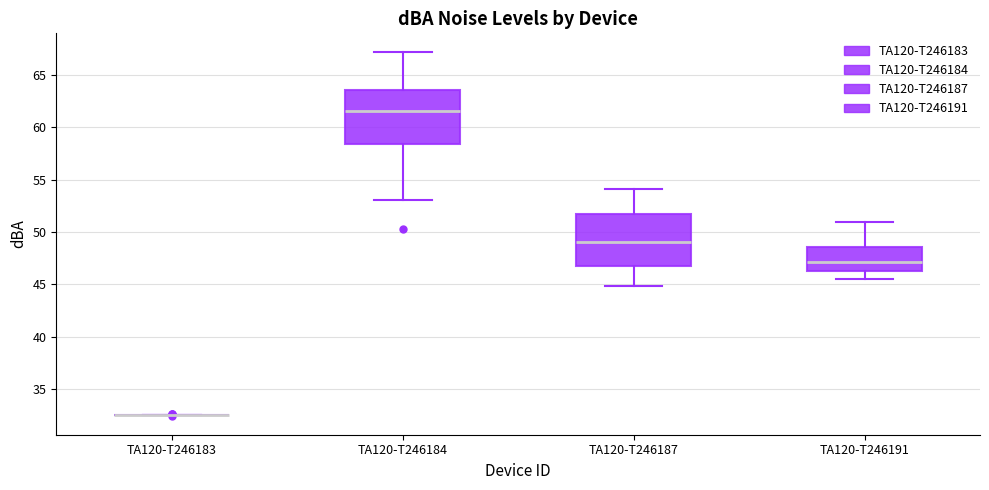

Reading left to right, transcribe this box plot: for each box, give where its median line is, the range the box spans, and where its two whiskers end, as read against the y-axis. The values are not printed on the chart, so give them approximately, as read against the axis.

TA120-T246183: box collapsed to a line at 32.5, whiskers 32.5 to 32.5
TA120-T246184: median 61.5, box 58.5 to 63.5, whiskers 53.0 to 67.0
TA120-T246187: median 49.0, box 47.0 to 51.5, whiskers 45.0 to 54.0
TA120-T246191: median 47.0, box 46.5 to 48.5, whiskers 45.5 to 51.0